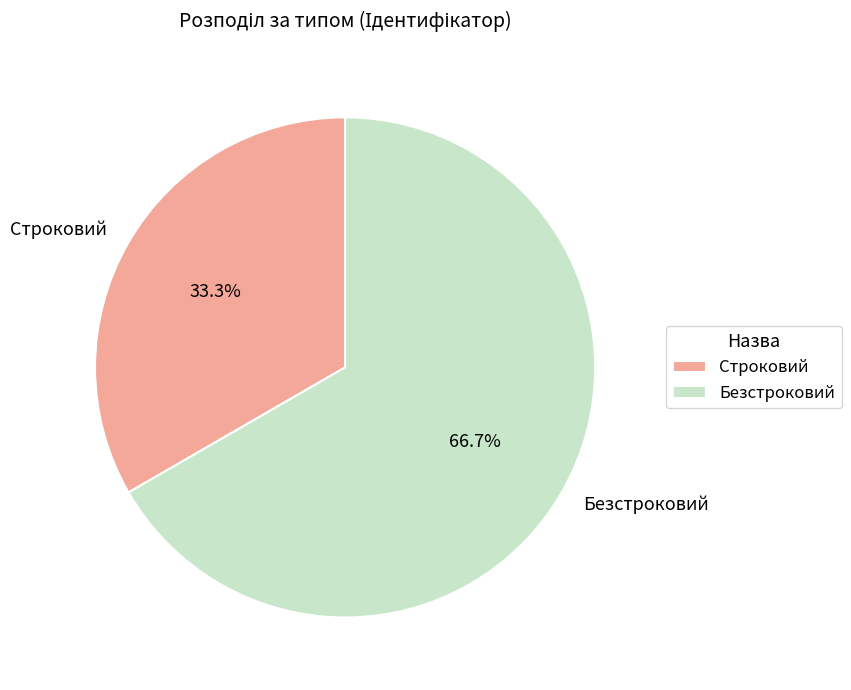

To the nearest percent, what is the difference between the largest and smallest slice percentages?

33%